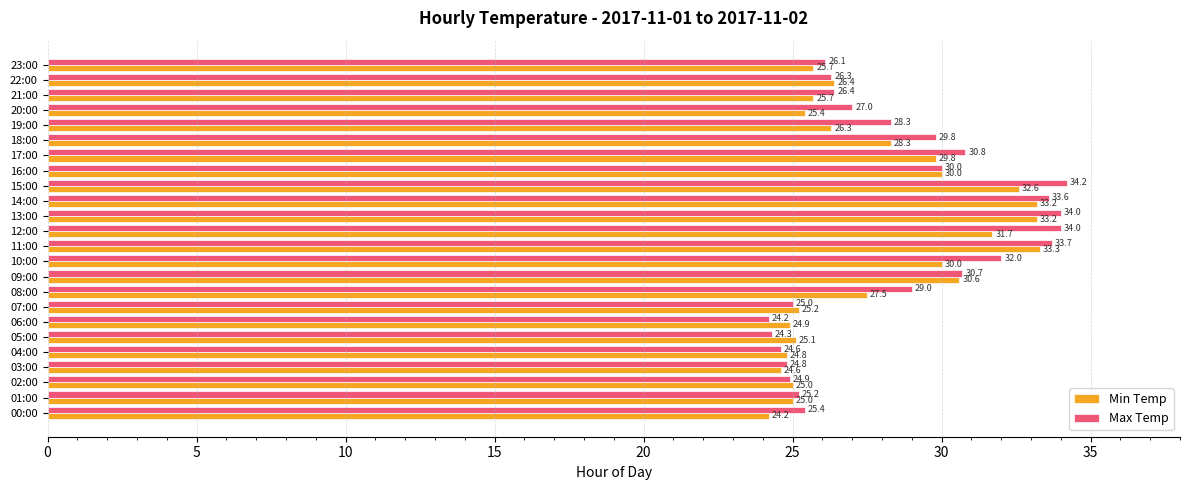

What is the greatest value displayed?

34.2